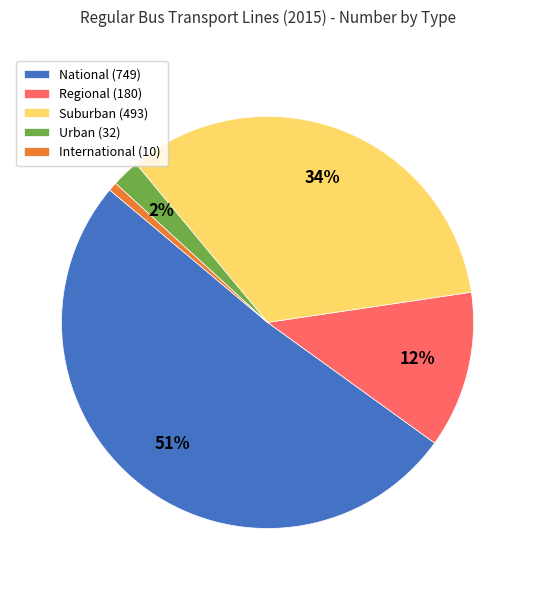

Approximately how many times larger is the value at Regional compared to National?

0.2